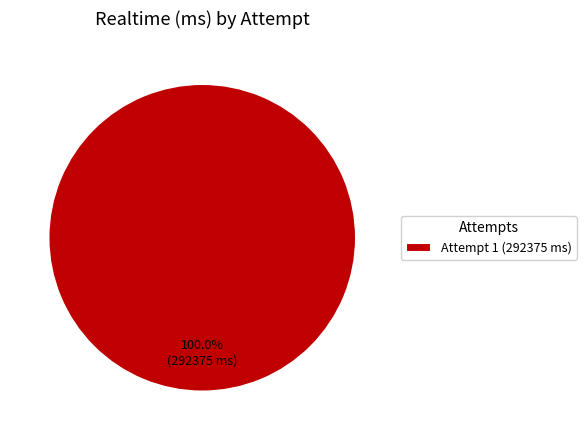

How many segments does this pie chart have?

1